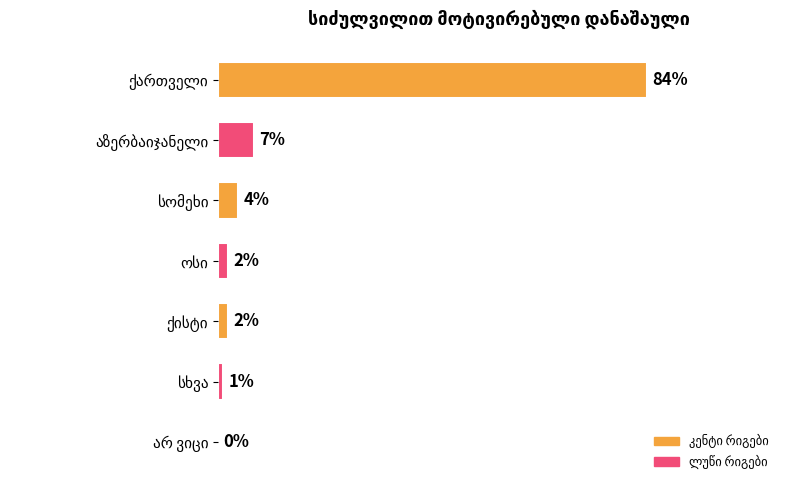

Are the bars horizontal?

Yes